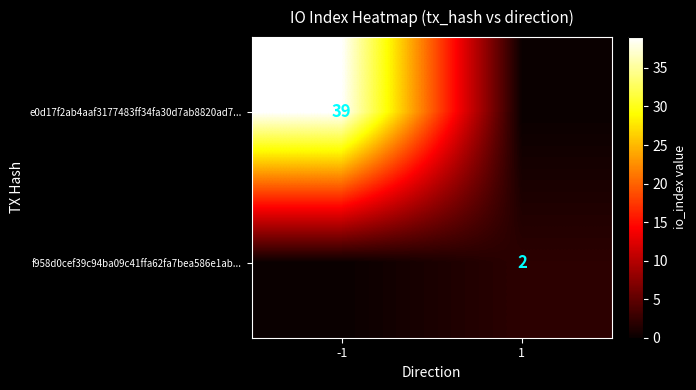

True or false: f958d0cef39c94ba09c41ffa62fa7bea586e1ab... has a value of 4 at 1.

False